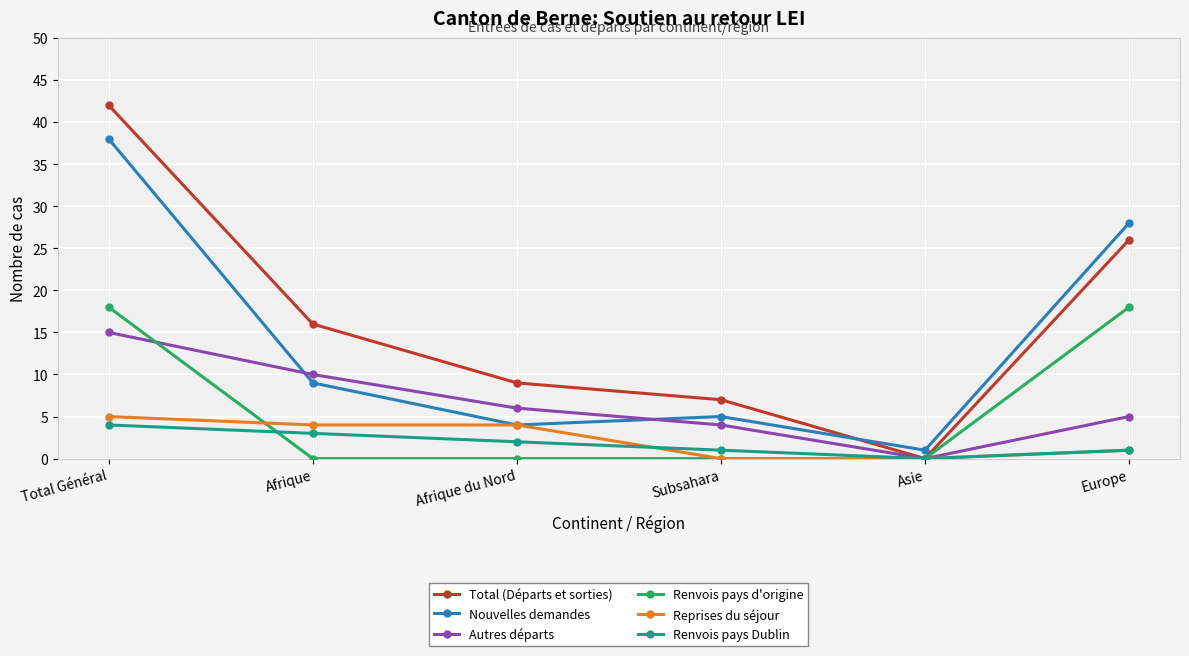

The value of Reprises du séjour at Afrique du Nord is 7. True or false?

False